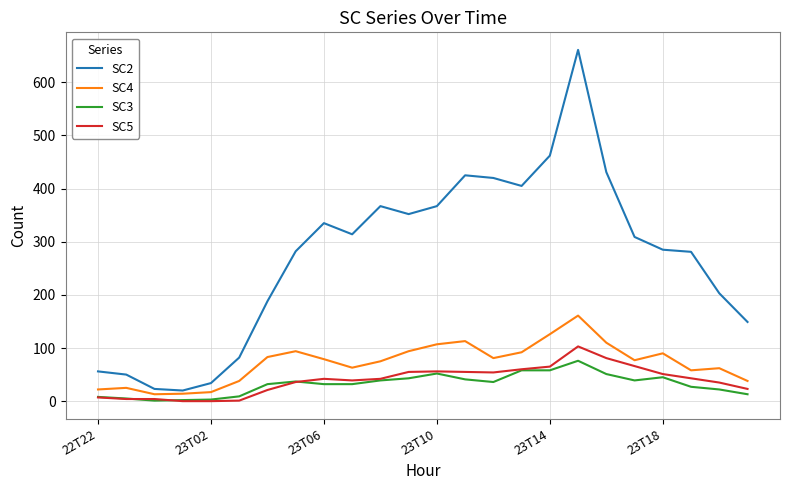

True or false: SC3 has more than 0 interior local peaks.

True